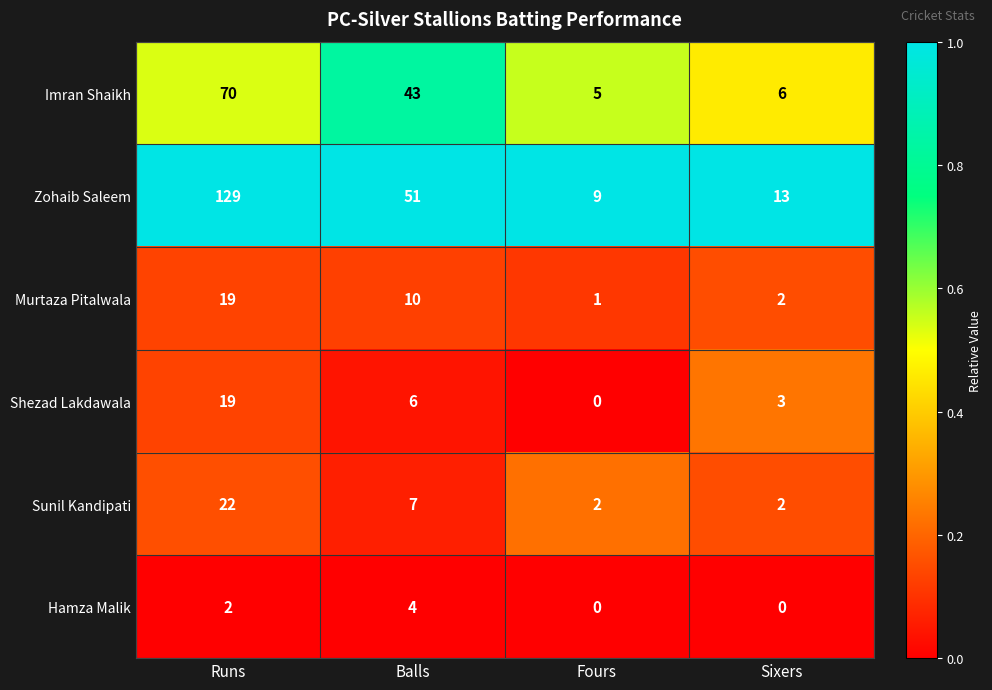

List the labels in order of Murtaza Pitalwala value, largest first.

Runs, Balls, Sixers, Fours